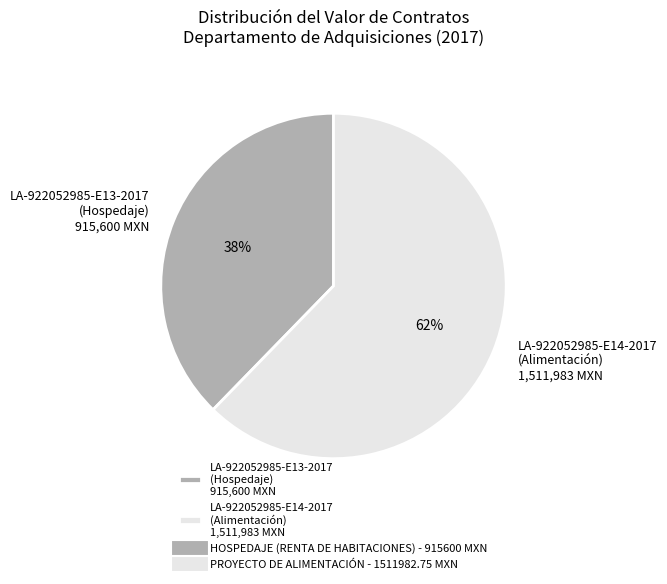

To the nearest percent, what is the average slice percentage?

50%